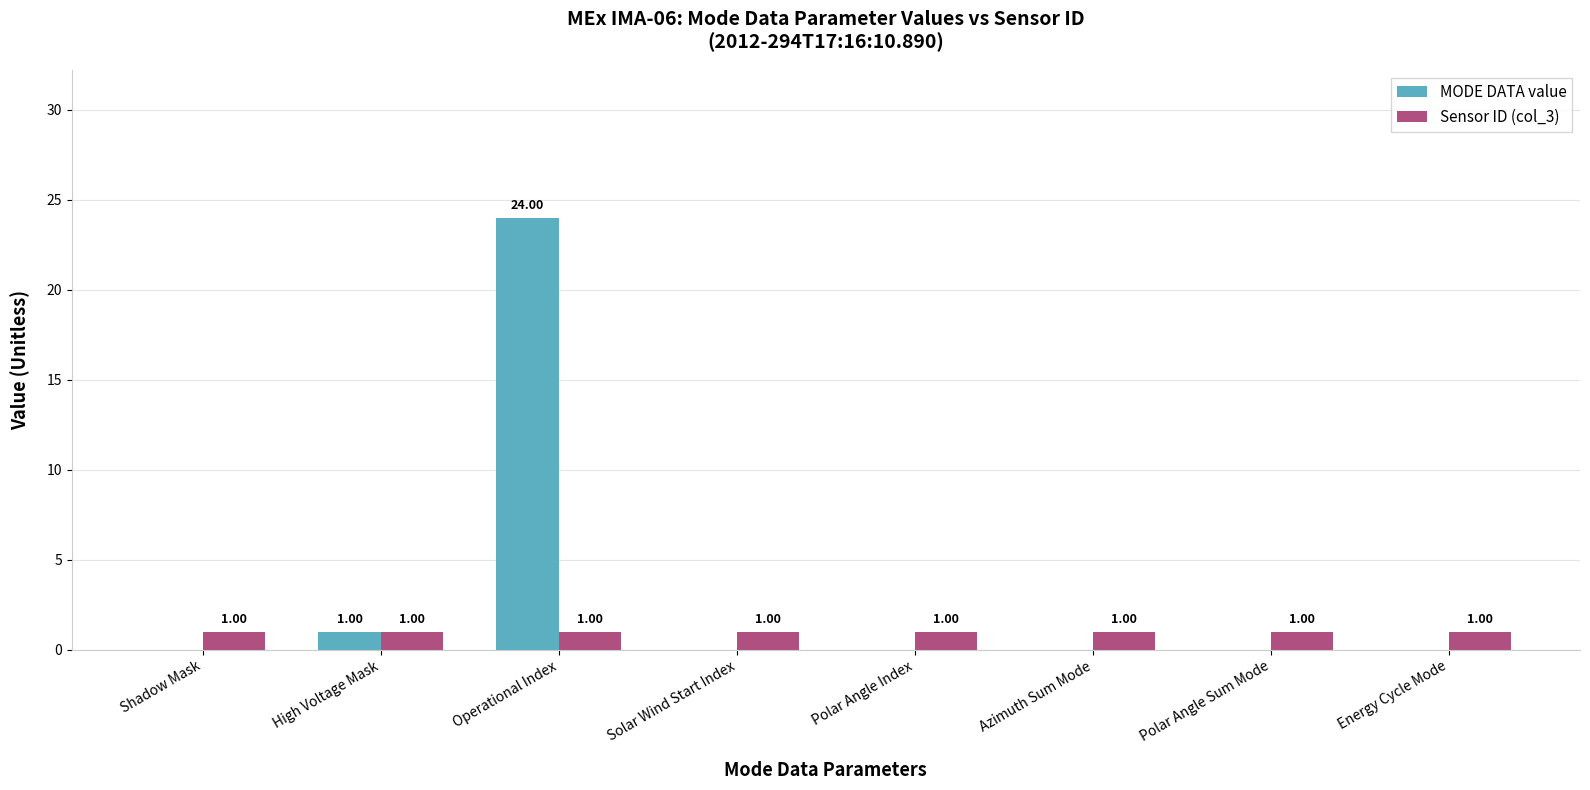

What is the spread (max minus min) of values at Energy Cycle Mode?

1